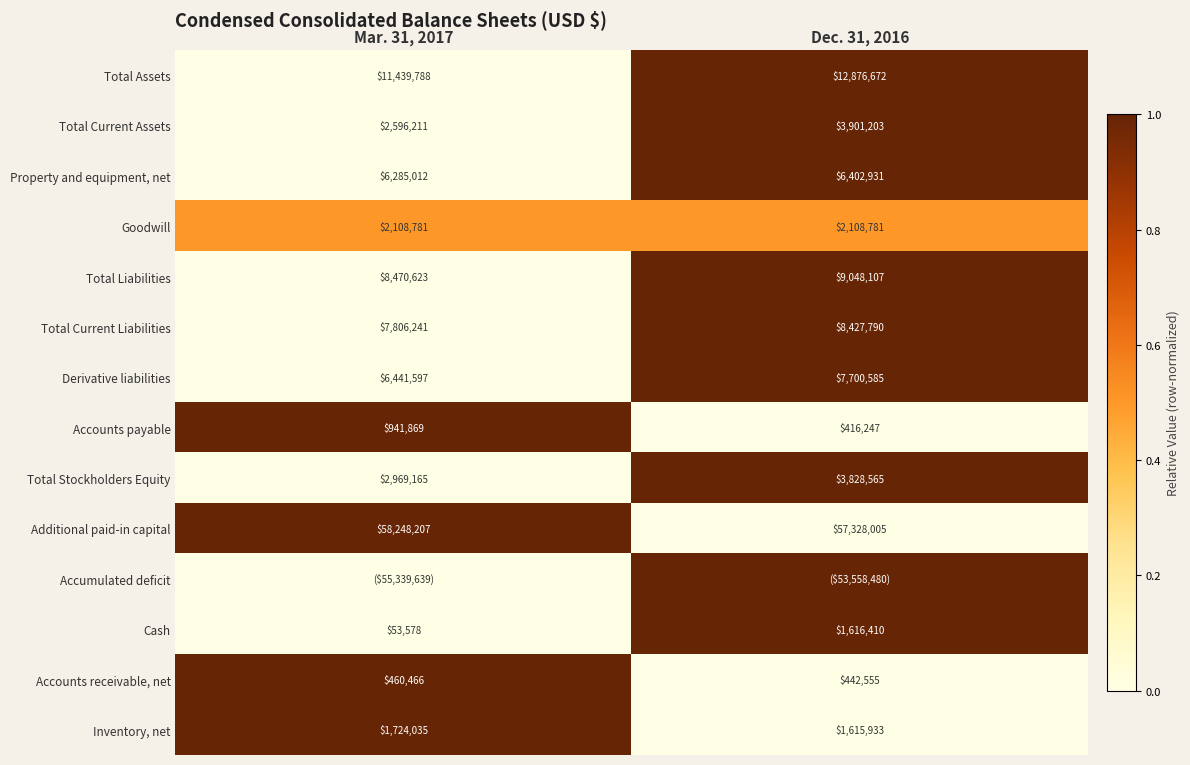

List the labels in order of Property and equipment, net value, largest first.

Dec. 31, 2016, Mar. 31, 2017